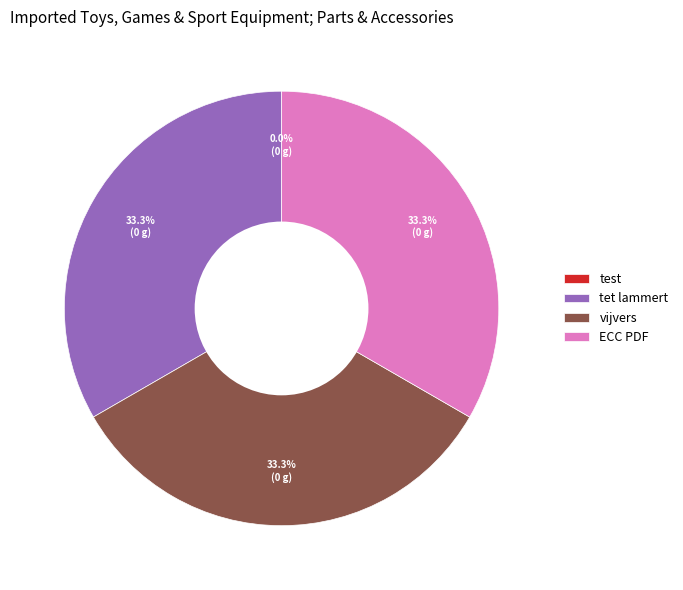

True or false: tet lammert accounts for 33% of the total.

True